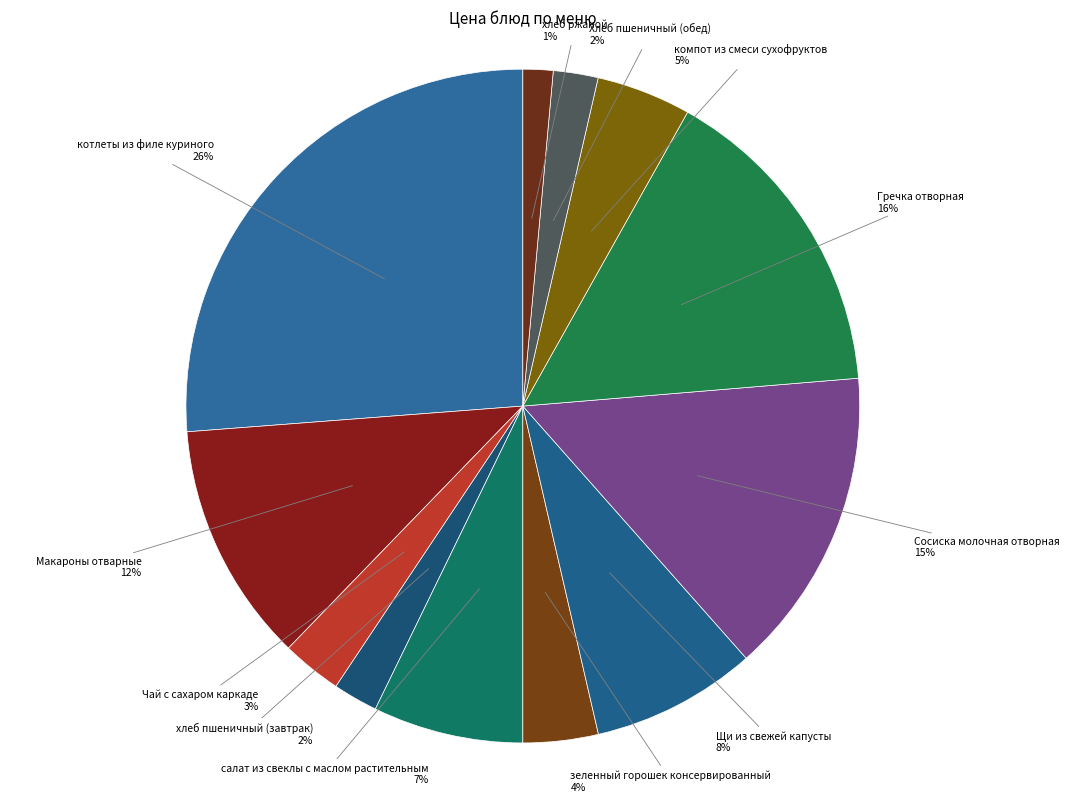

Is салат из свеклы с маслом растительным the majority of the pie?

No